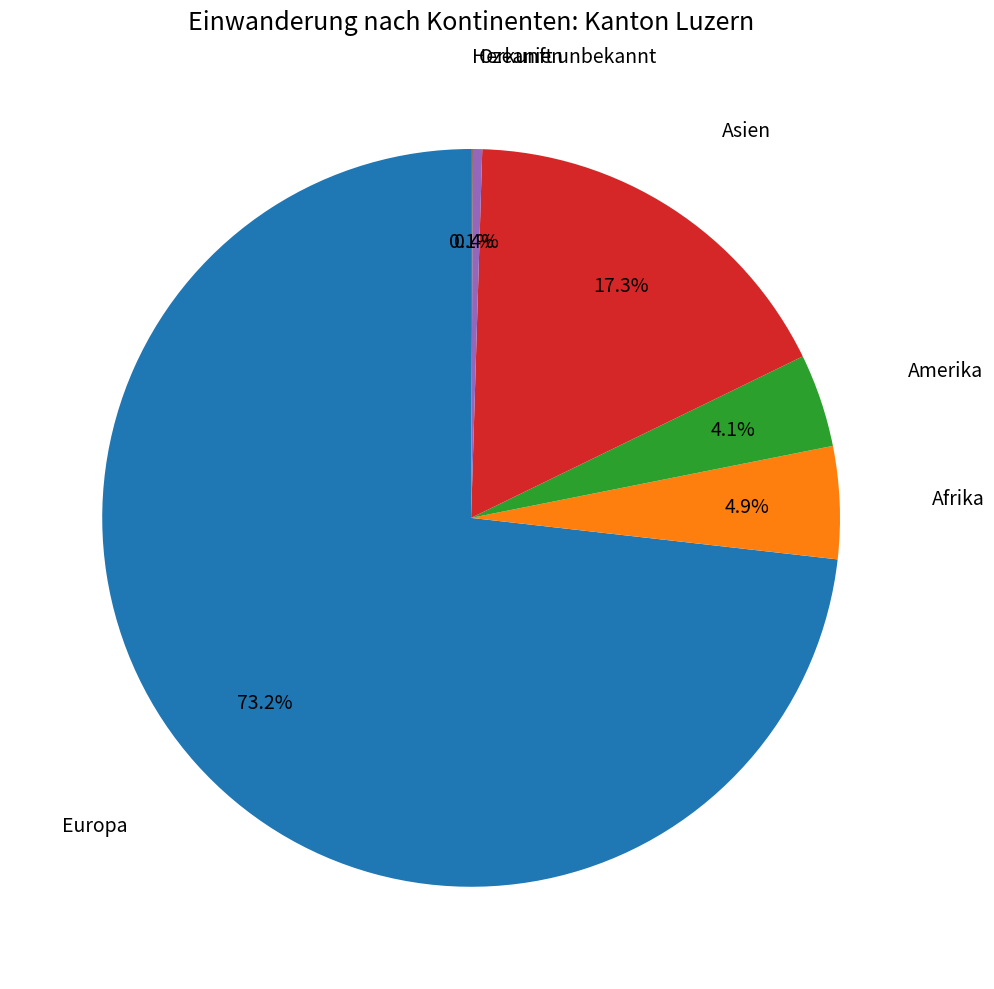

Is there a majority slice in this chart?

Yes